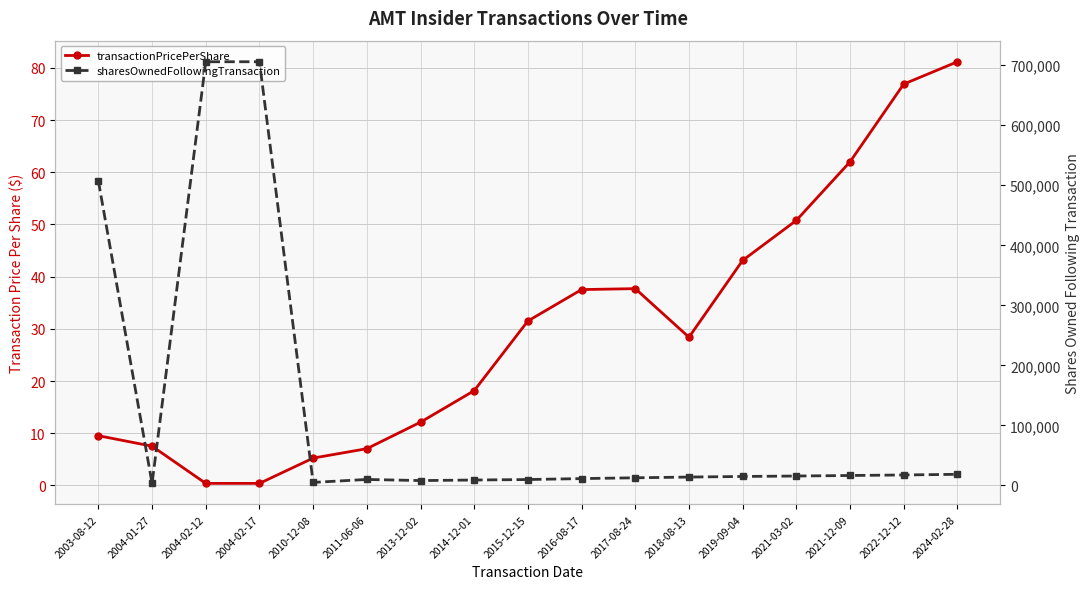

What are all the series names shown in the legend?

transactionPricePerShare, sharesOwnedFollowingTransaction